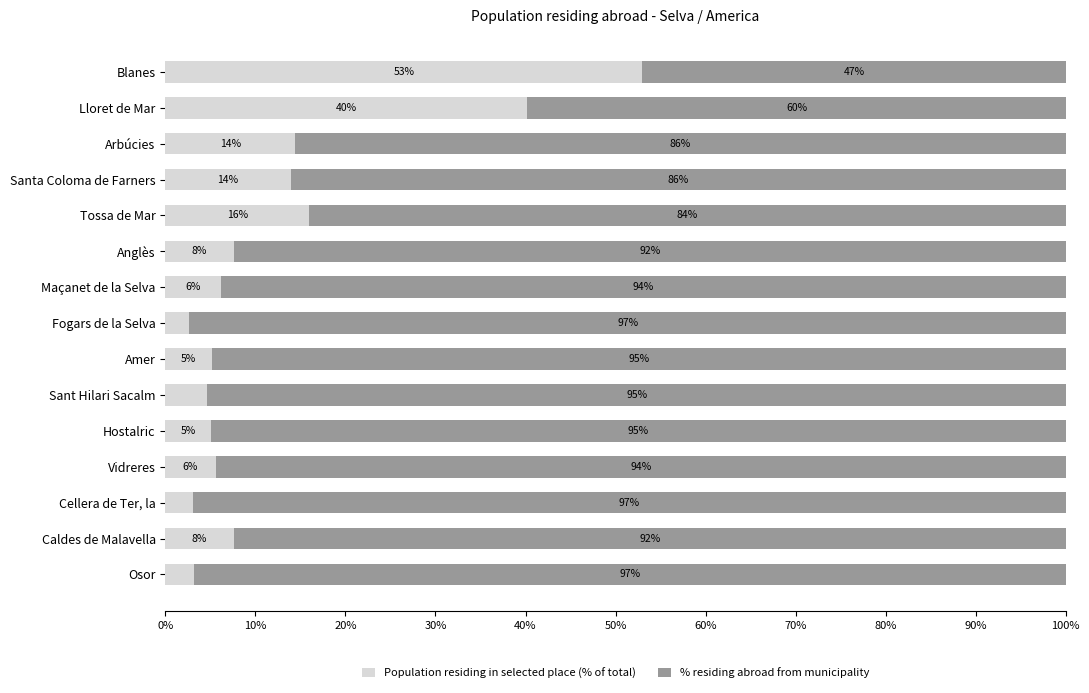

The value of Population residing in selected place (% of total) at Lloret de Mar is 61.7. True or false?

False